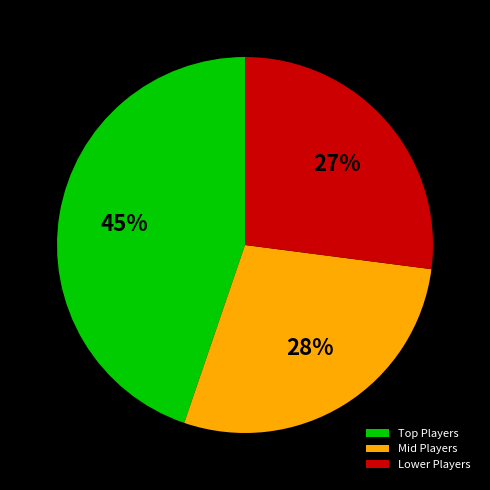

What percentage is the Lower Players slice, to the nearest percent?

27%